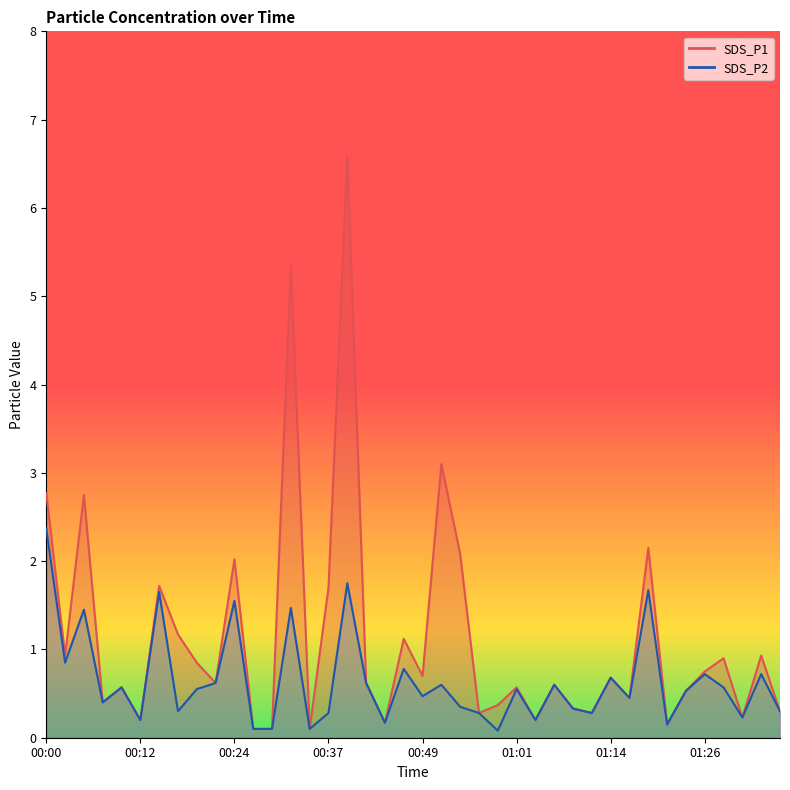

Is it true that SDS_P2_line equals 1.9 at 13?

False